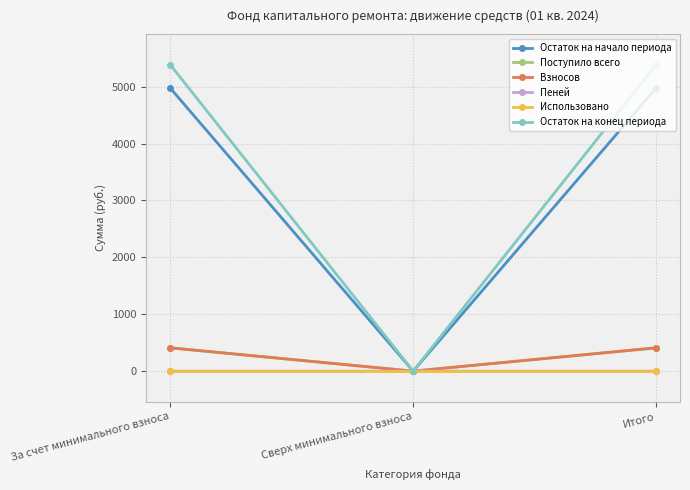

True or false: Взносов has a value of 0.0 at Сверх минимального взноса.

True